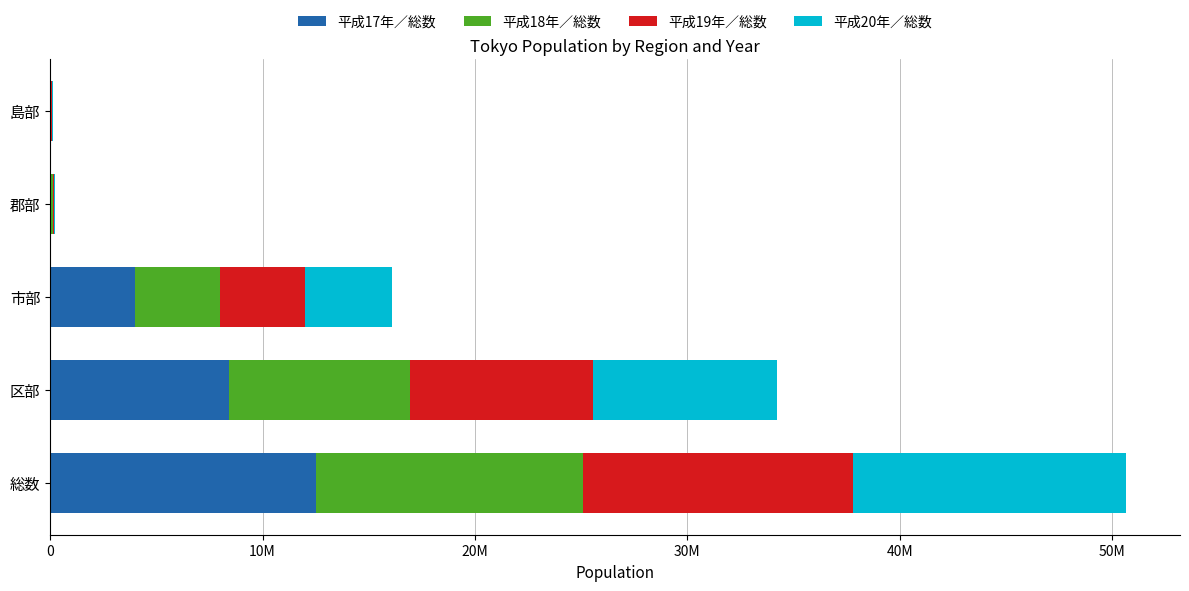

What are all the series names shown in the legend?

平成17年／総数, 平成18年／総数, 平成19年／総数, 平成20年／総数